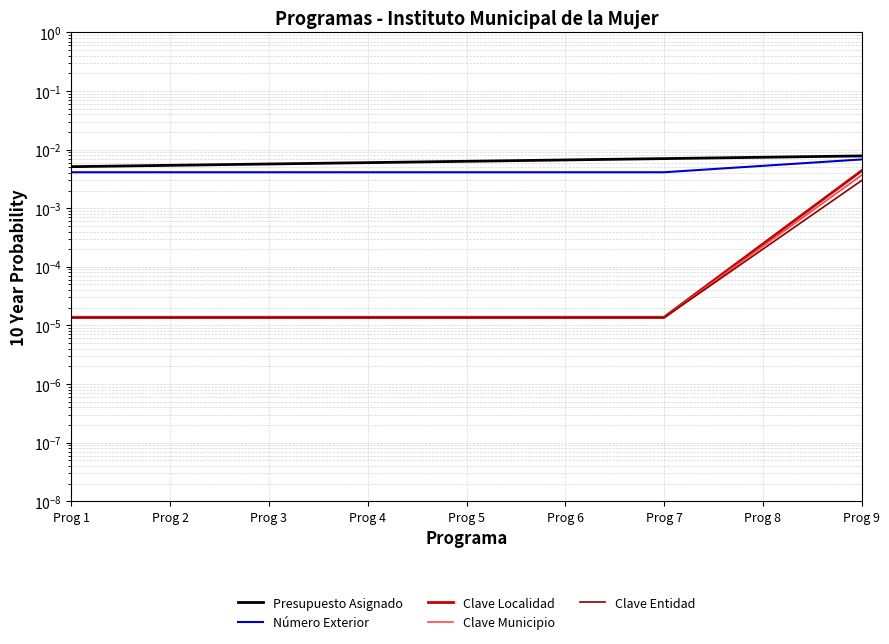

Which has a higher value, Prog 8 or Prog 7?

Prog 8